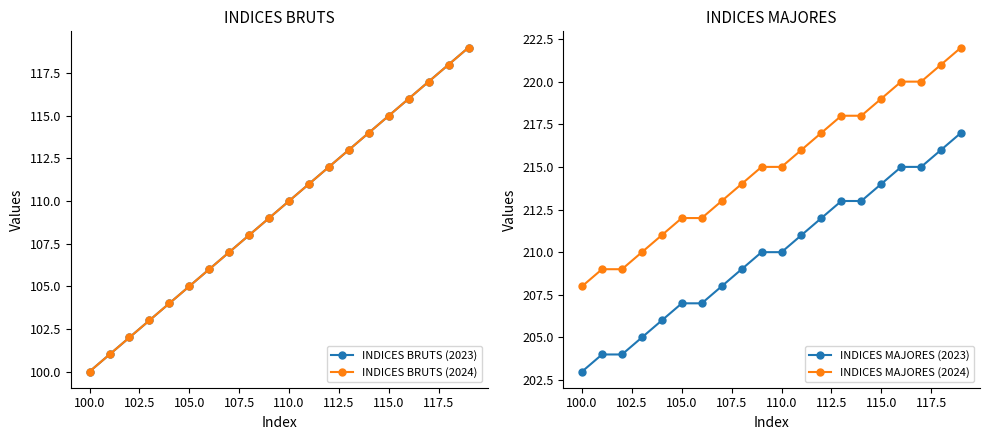

True or false: INDICES MAJORES (2024) and INDICES MAJORES (2023) intersect in this chart.

False